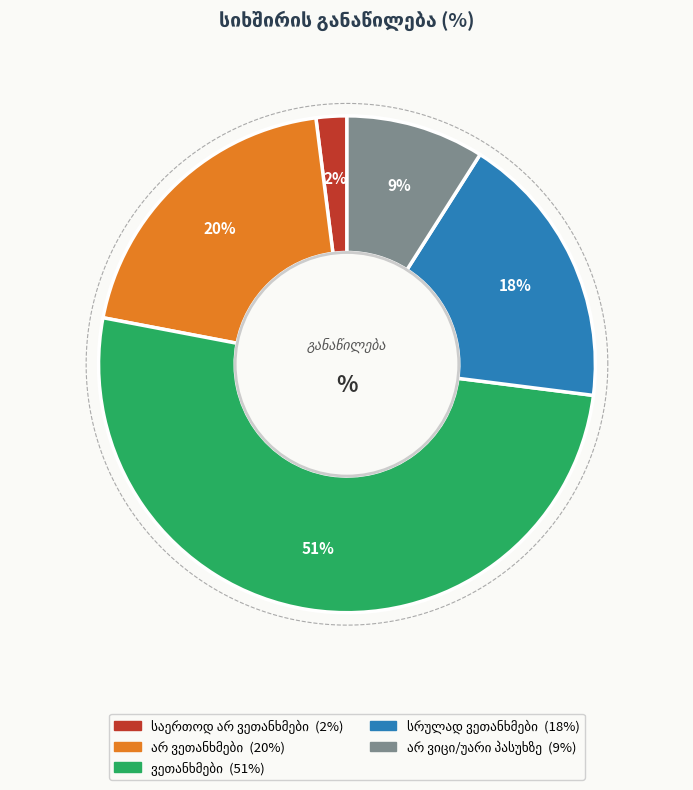

To the nearest percent, what is the difference between the არ ვეთანხმები and საერთოდ არ ვეთანხმები slice percentages?

18%